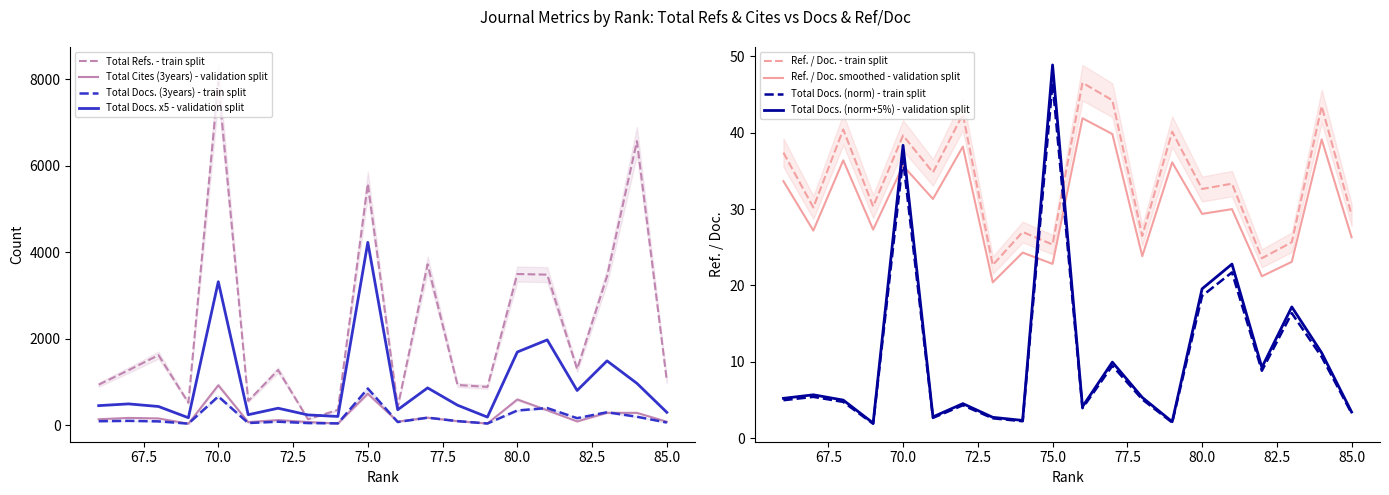

Which series has the largest total across all categories?

Total Refs.